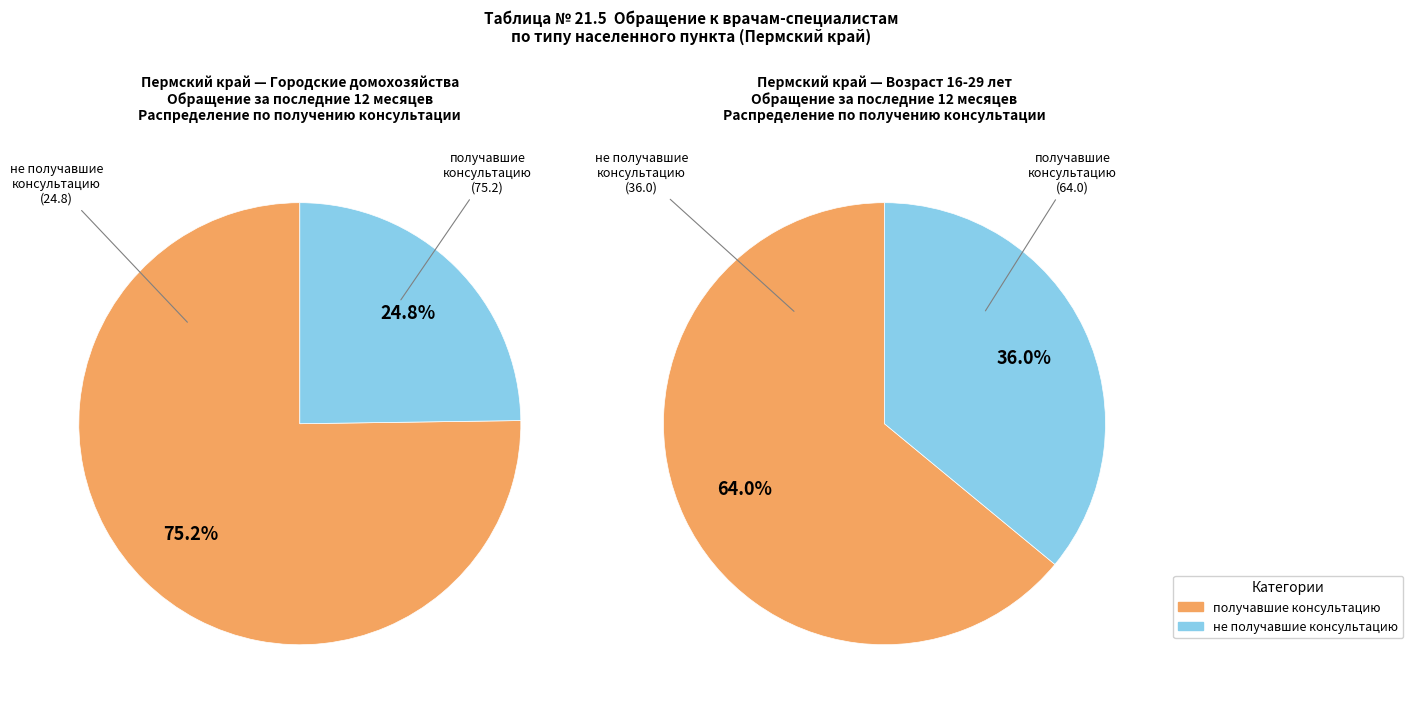

How many slices are in this pie chart?

2